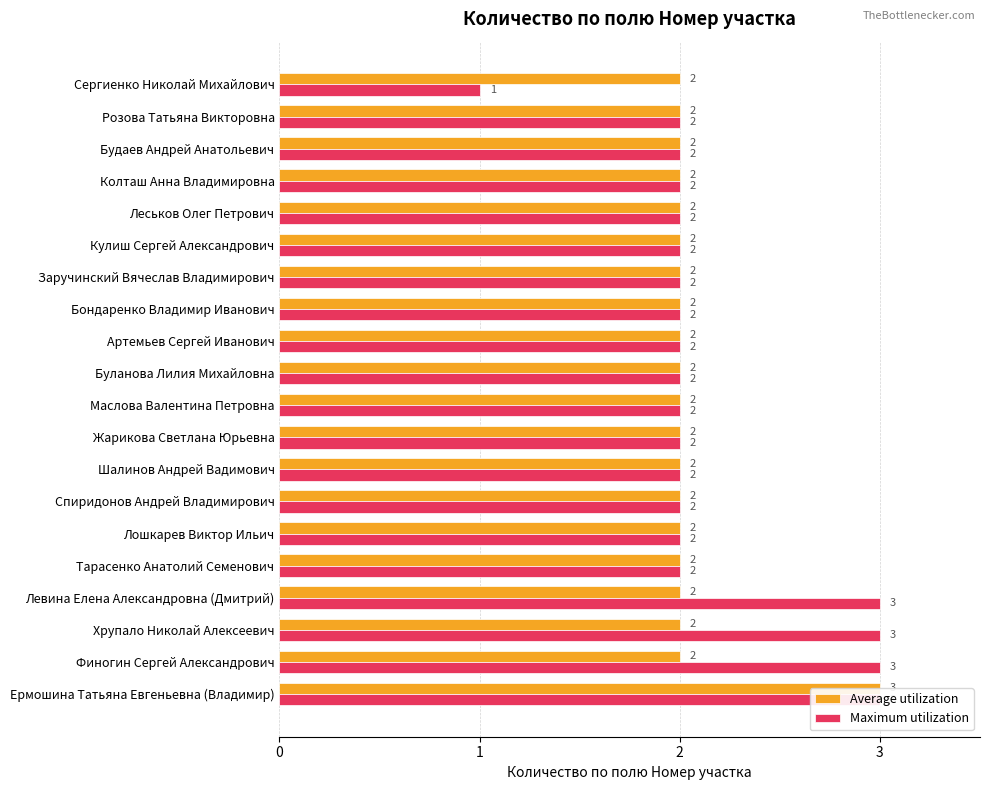

Rank the series at Жарикова Светлана Юрьевна from lowest to highest value.

Average utilization, Maximum utilization